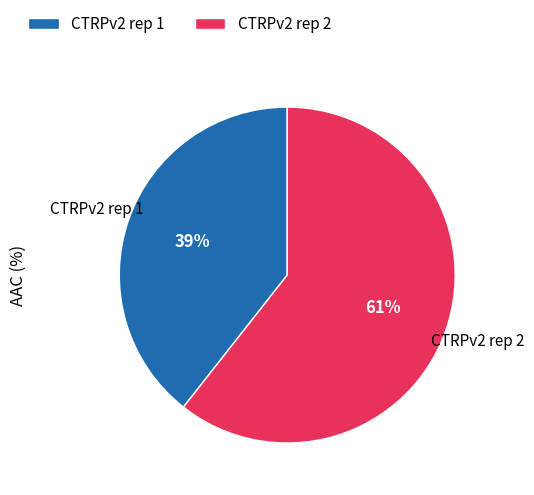

To the nearest percent, what is the average slice percentage?

50%